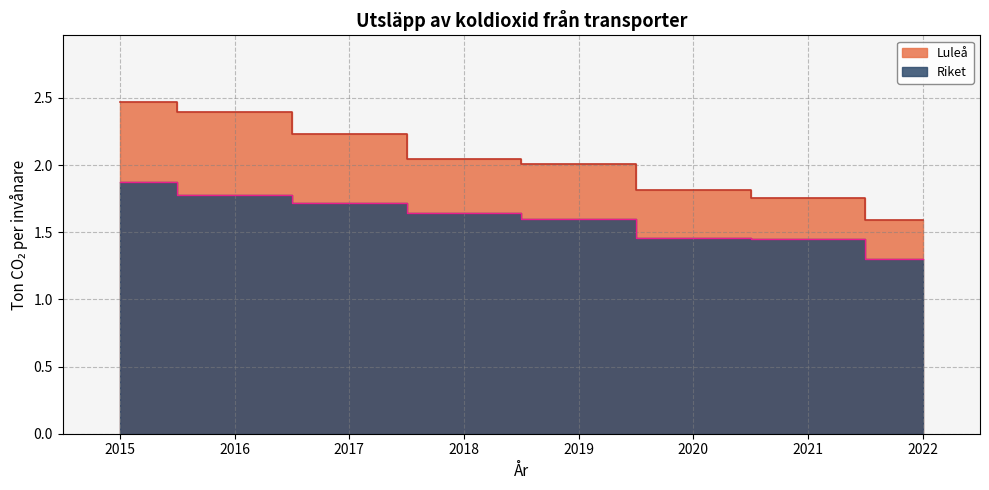

How many Riket values are between 1 and 2?

8